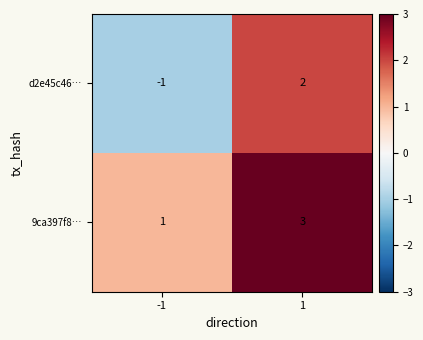

What is the difference between the maximum and minimum values in the d2e45c46… series?

3